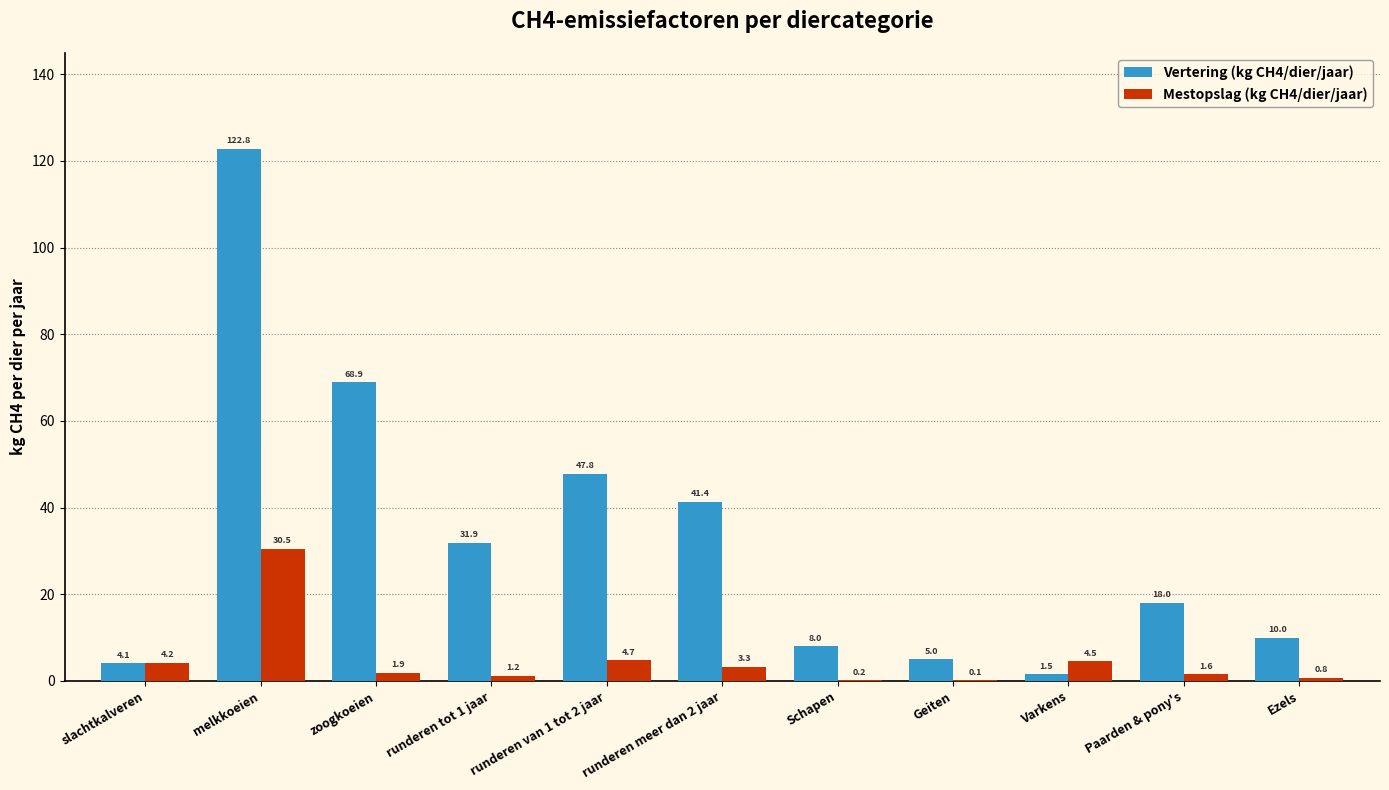

Which series has the widest spread of values?

Vertering (kg CH4/dier/jaar)